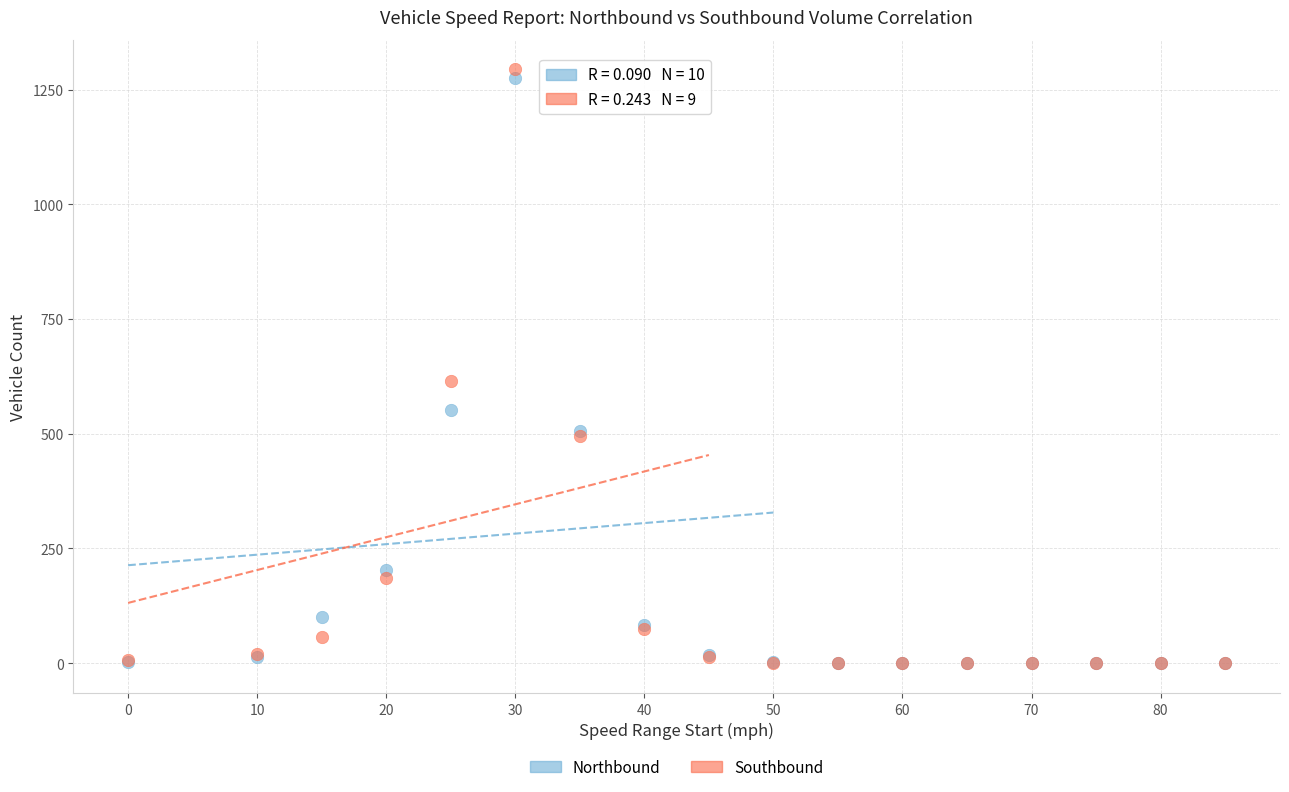

In the Southbound series, what Y value is closest to 647?

614